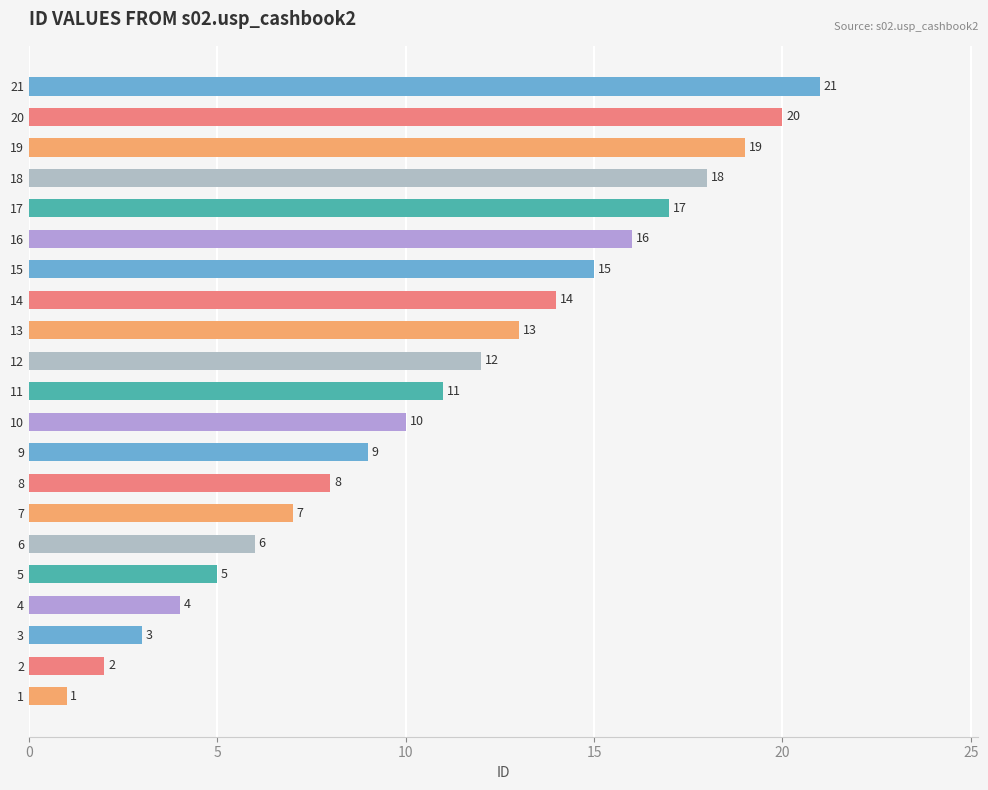

What is the difference between the maximum and minimum values?

20